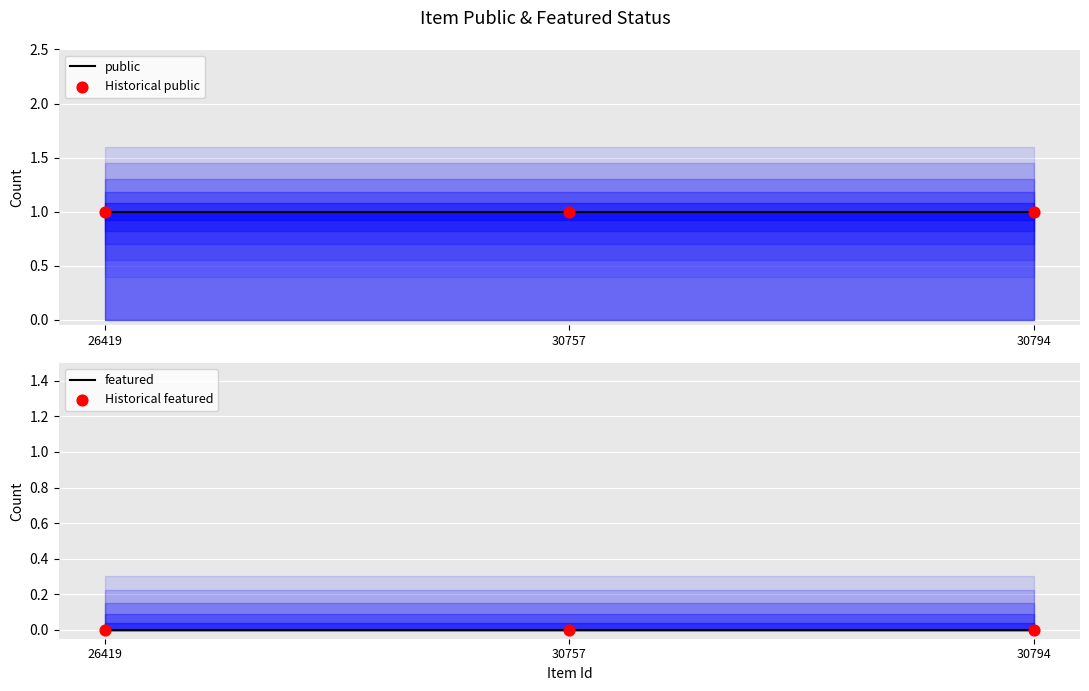

Which series has the largest Y range (max minus min)?

public